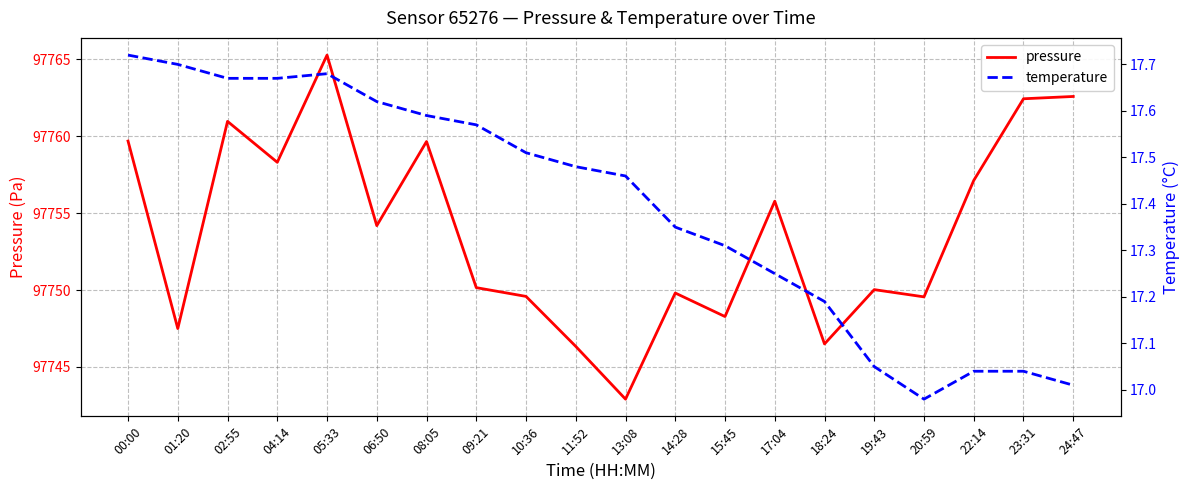

What is the approximate value of temperature at 08:05?

17.6